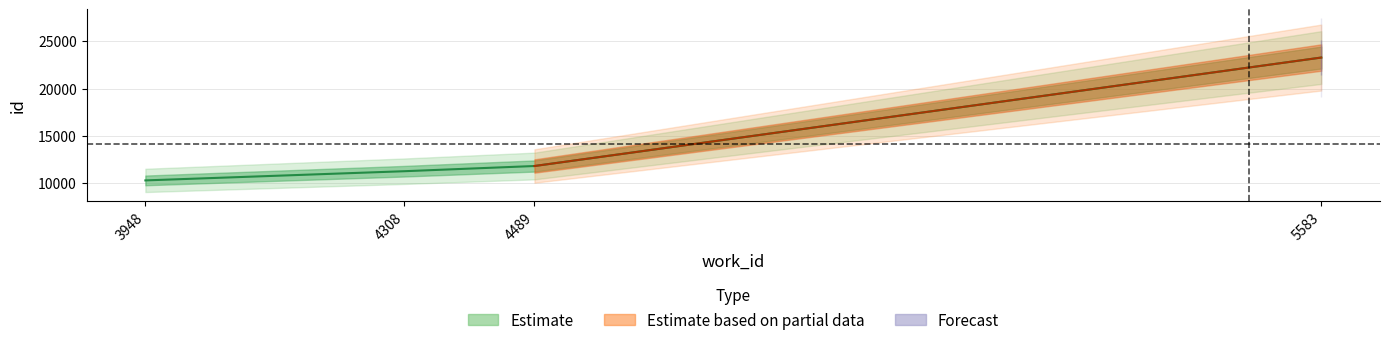

Where is the data nearest to the value 16772?

4489